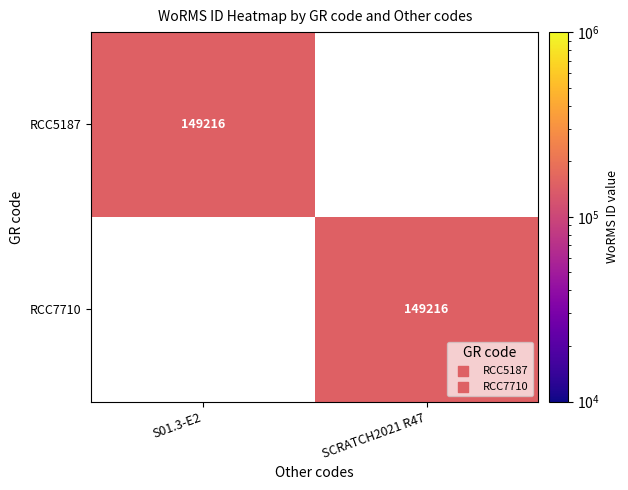

The RCC7710 series shows 149216 at SCRATCH2021 R47. True or false?

True